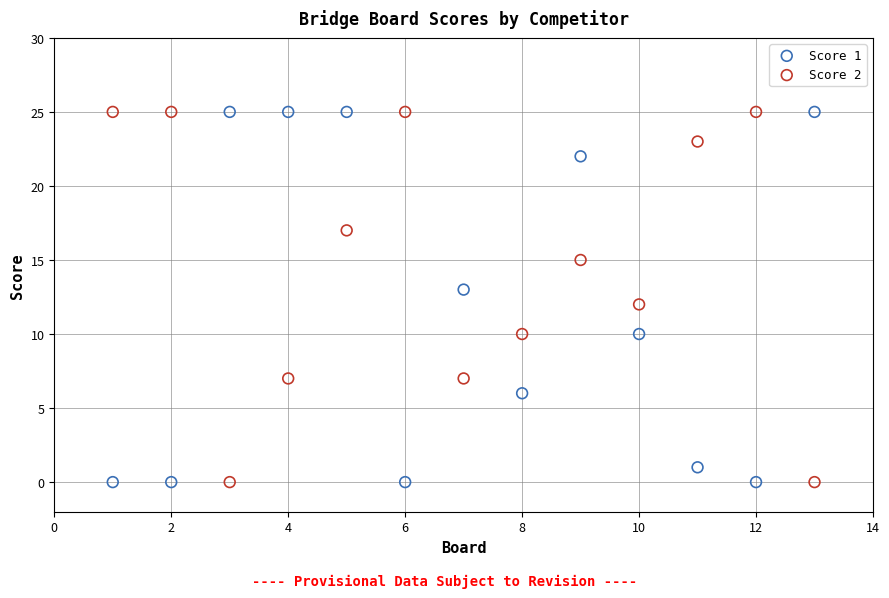

What are all the series names shown in the legend?

Score 1, Score 2